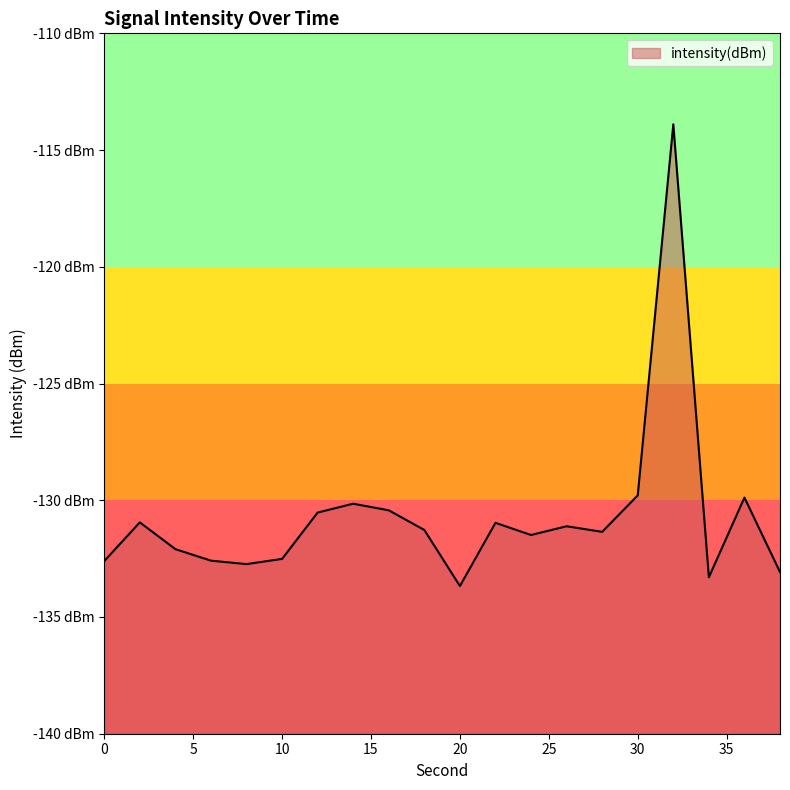

The chart shows a value of -203.7 at 0. True or false?

False